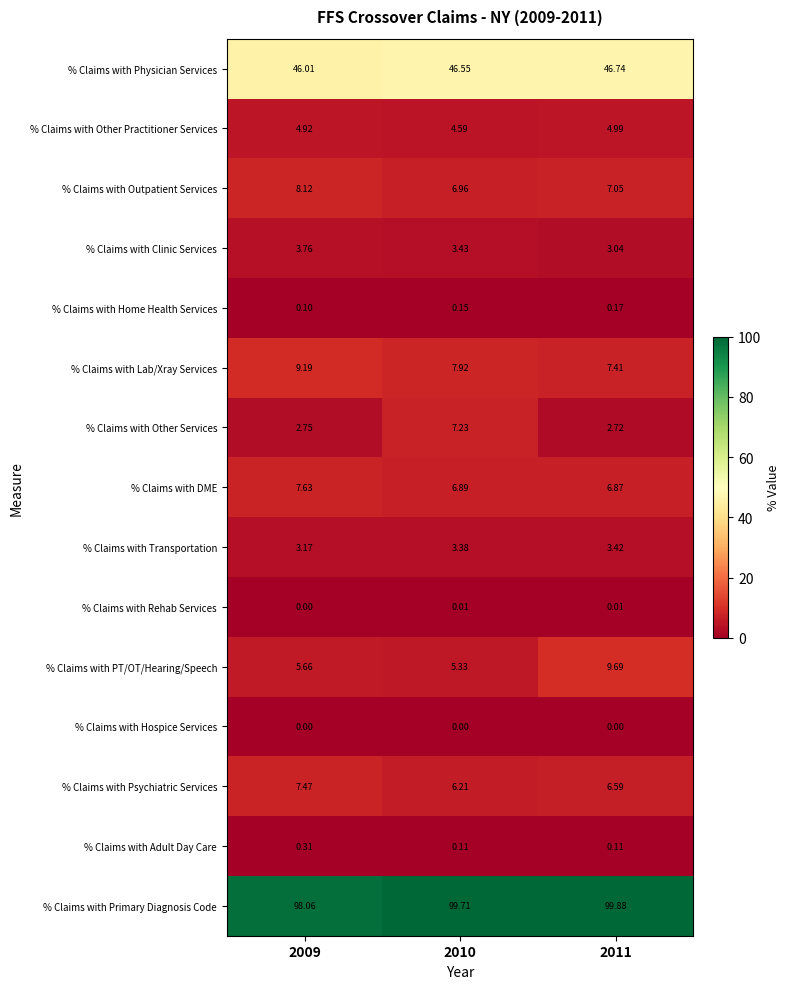

Which series changed the most between 2009 and 2010?

% Claims with Other Services